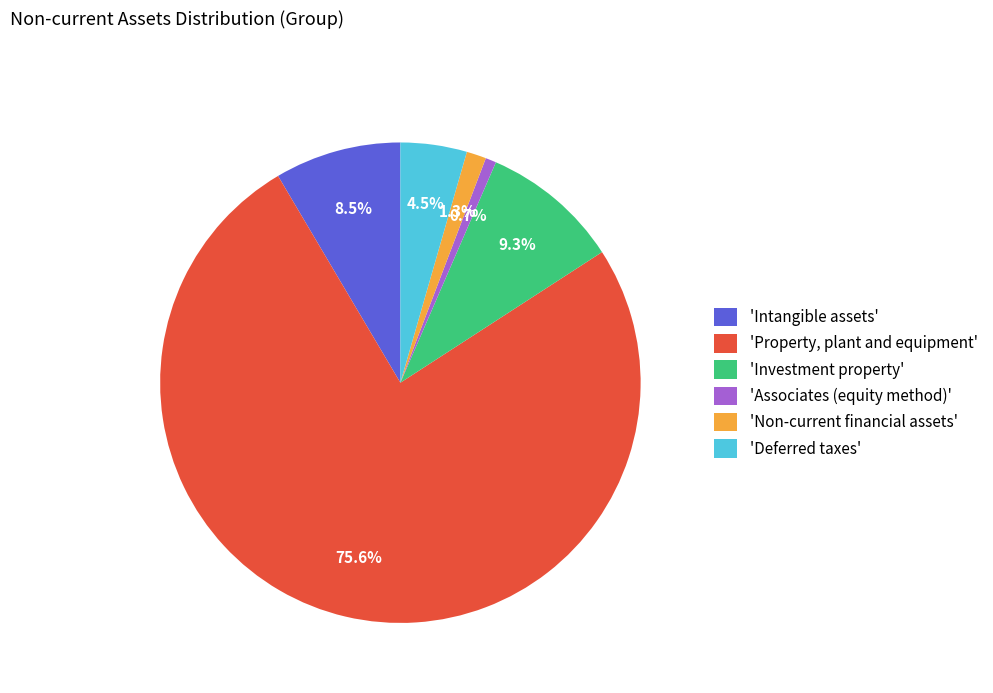

Which slice represents more than half of the pie?

'Property, plant and equipment'